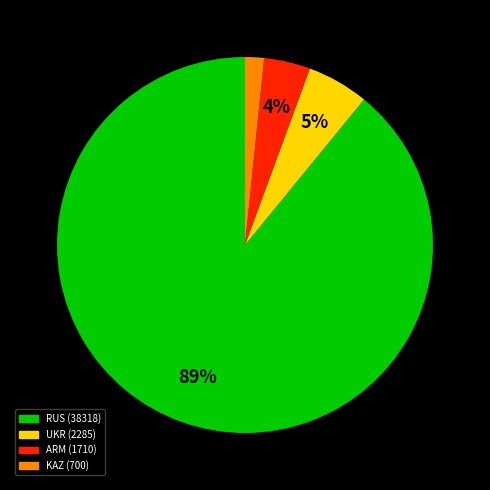

To the nearest percent, what is the average slice percentage?

25%